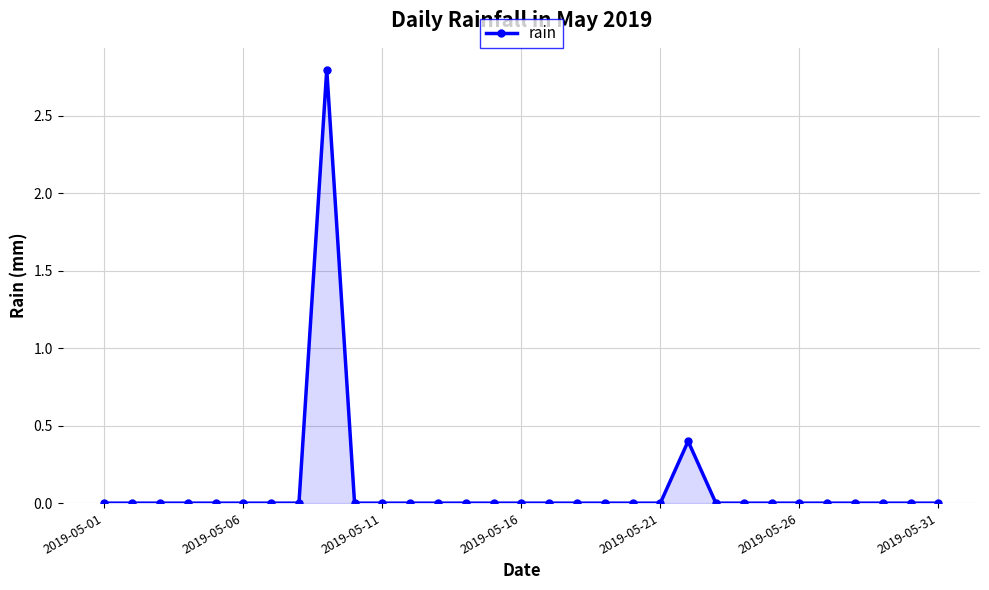

How many categories are shown in the chart?

31